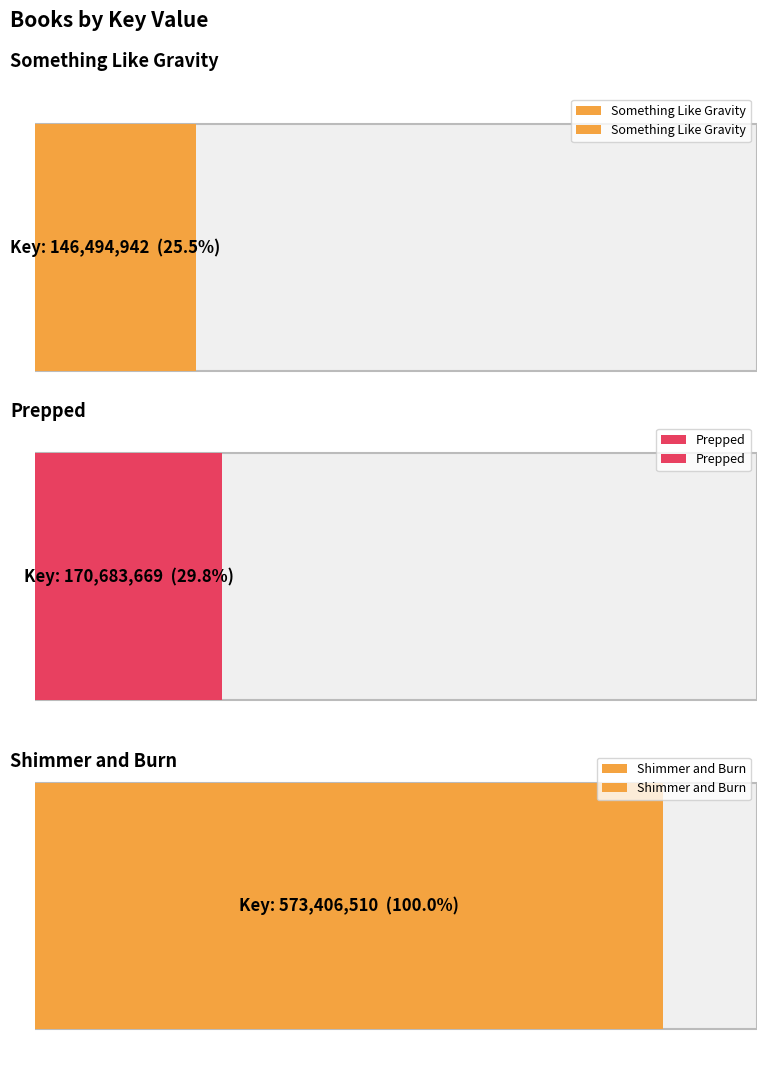

How many bars are there in total?

3